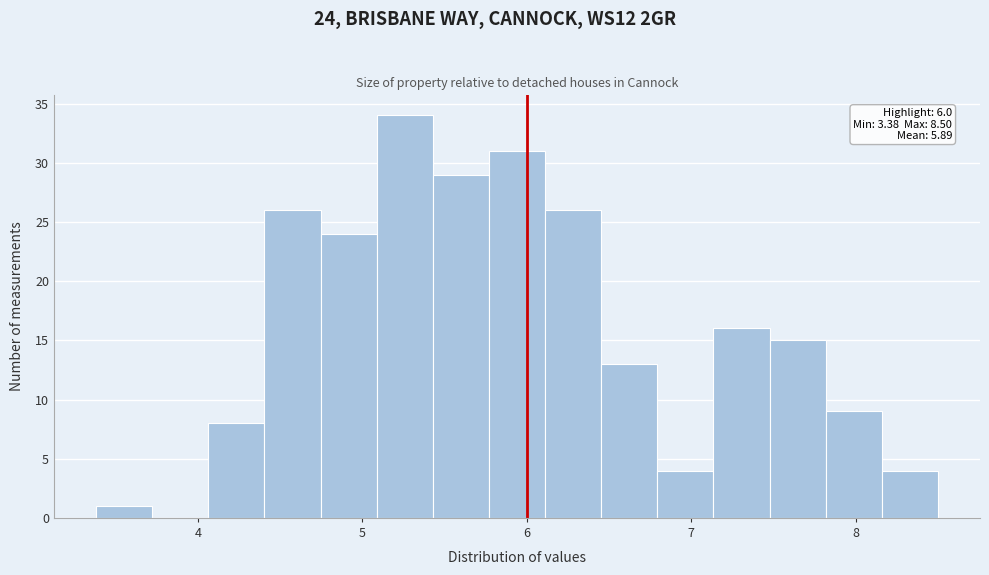

Around what value on the x-axis is the tallest bar? Give the approximate position of its centre, as read against the axis.

5.3